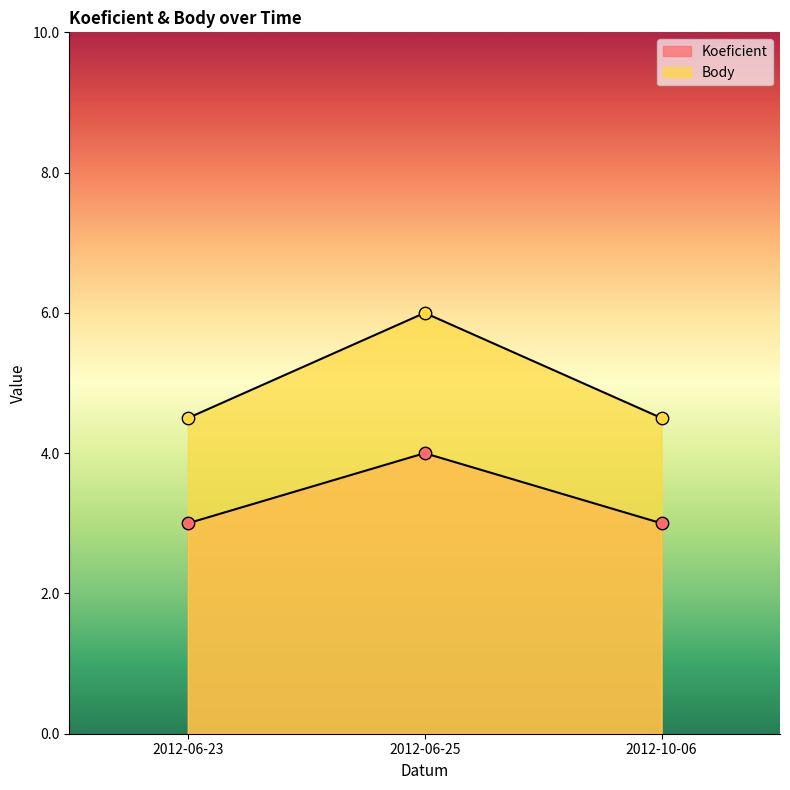

At which category is the sum across all series the highest?

2012-06-25